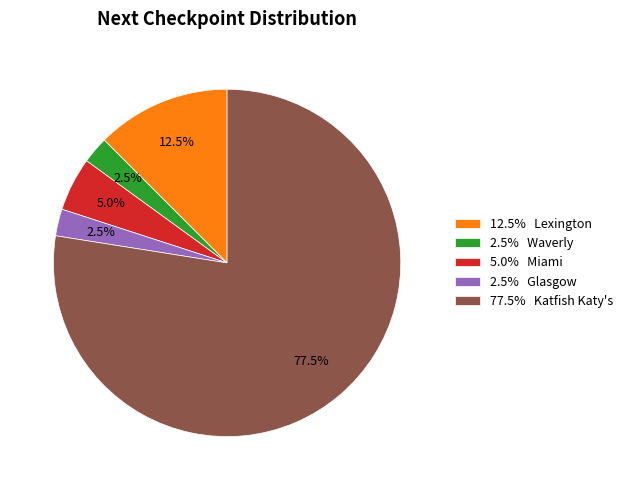

Does 2.5% Waverly represent more than half of the total?

No